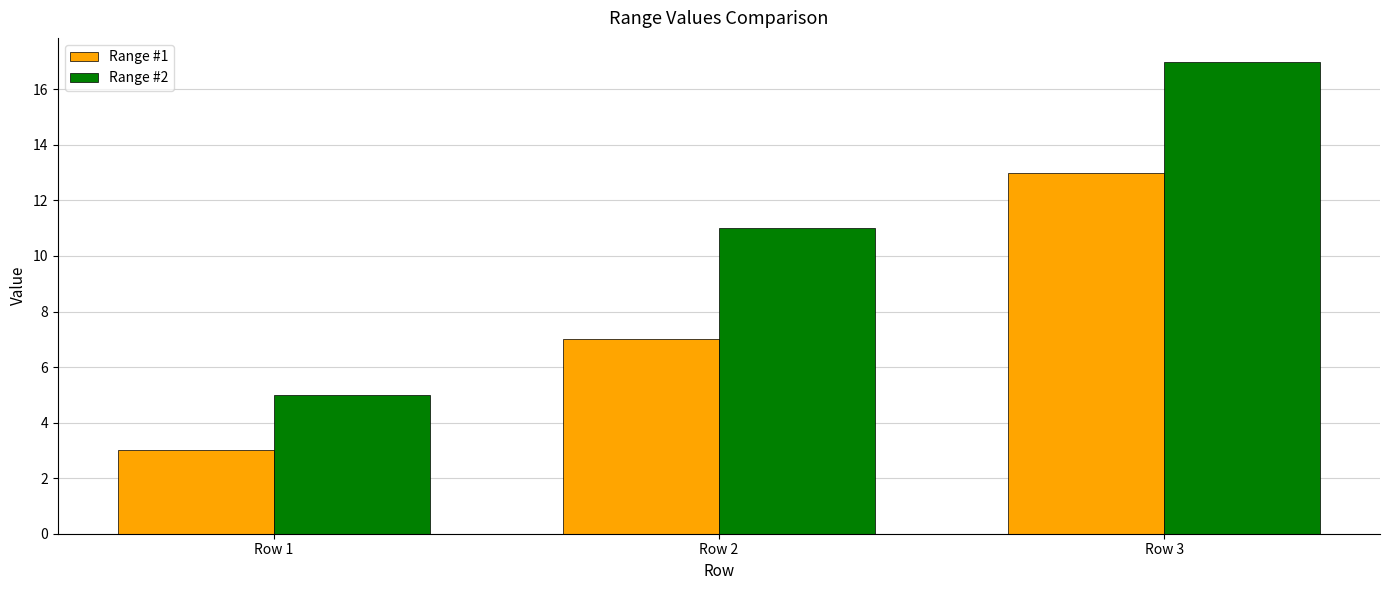

The value of Range #1 at Row 1 is 1. True or false?

False